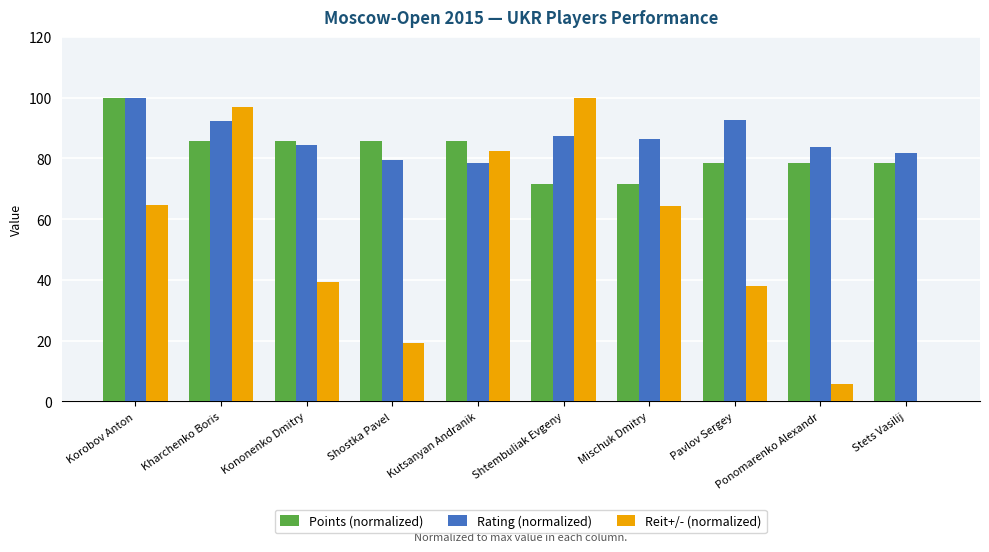

At which label does Points (normalized) first exceed 85?

Korobov Anton